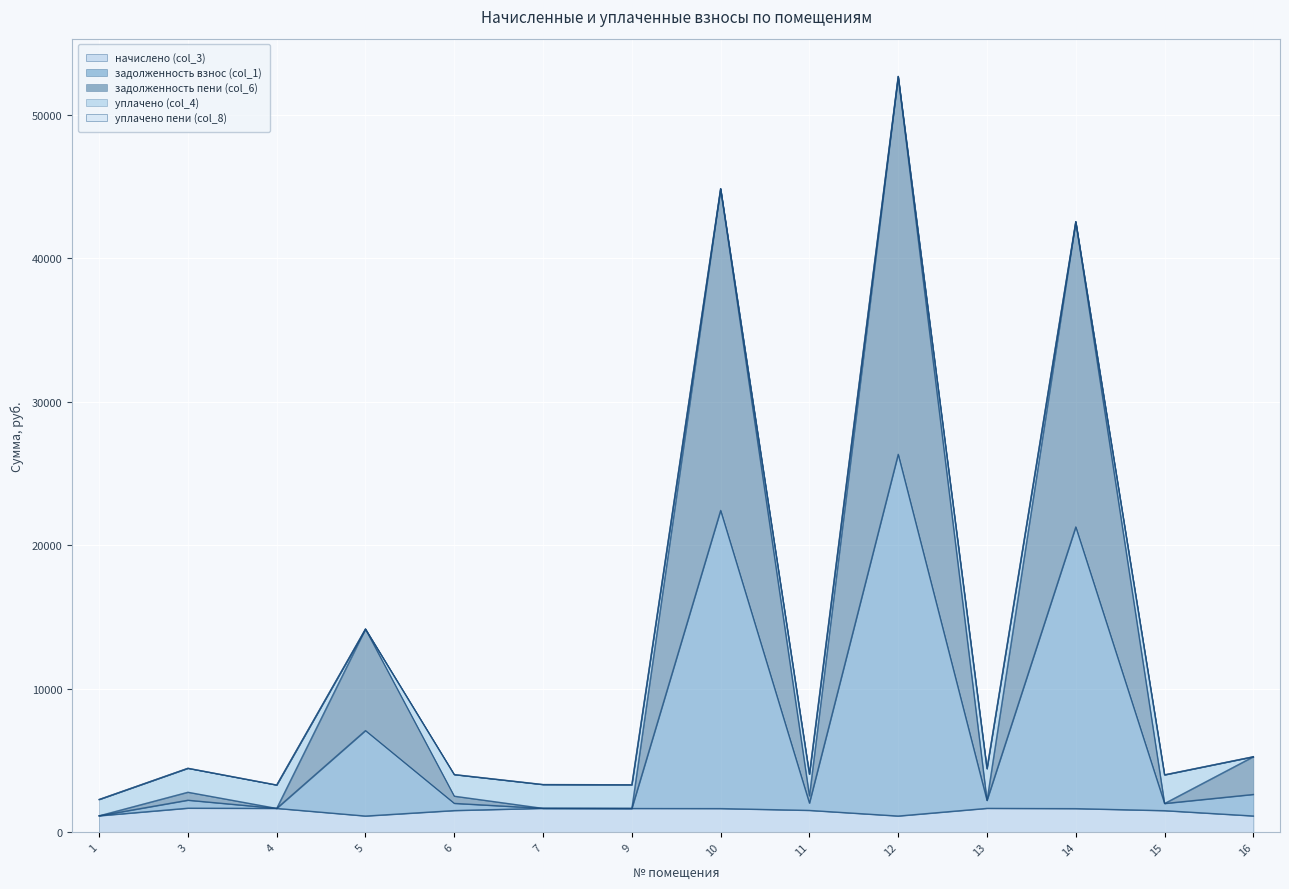

At 6, list the series in order from smallest to largest.

начислено (col_3), задолженность взнос (col_1), задолженность пени (col_6)